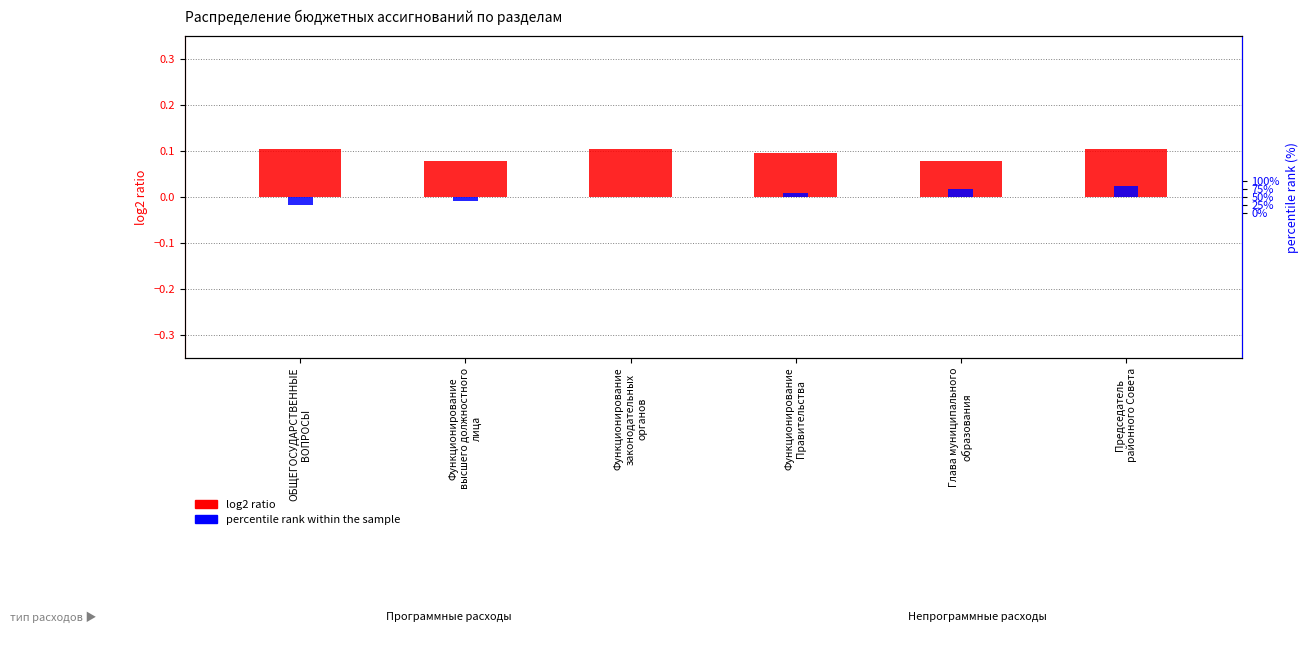

Reading left to right, transcribe all the data shown in this chart.

log2 ratio: ОБЩЕГОСУДАРСТВЕННЫЕ
ВОПРОСЫ=0.1	Функционирование
высшего должностного
лица=0.1	Функционирование
законодательных
органов=0.1	Функционирование
Правительства=0.1	Глава муниципального
образования=0.1	Председатель
районного Совета=0.1
percentile rank within the sample: ОБЩЕГОСУДАРСТВЕННЫЕ
ВОПРОСЫ=-0.0	Функционирование
высшего должностного
лица=-0.0	Функционирование
законодательных
органов=0.0	Функционирование
Правительства=0.0	Глава муниципального
образования=0.0	Председатель
районного Совета=0.0